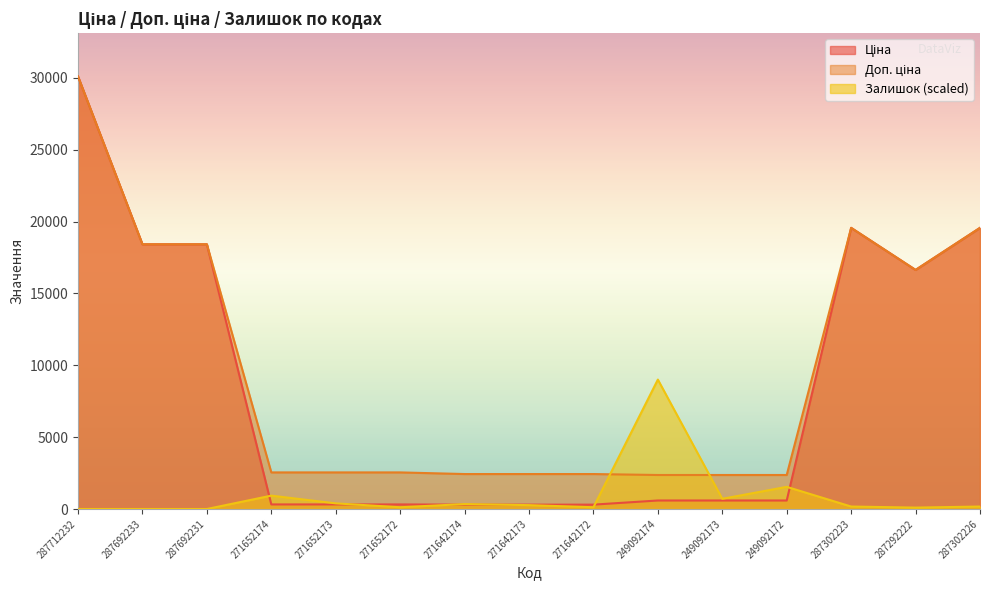

Rank the series at 287302223 from lowest to highest value.

Залишок, Ціна, Доп. ціна